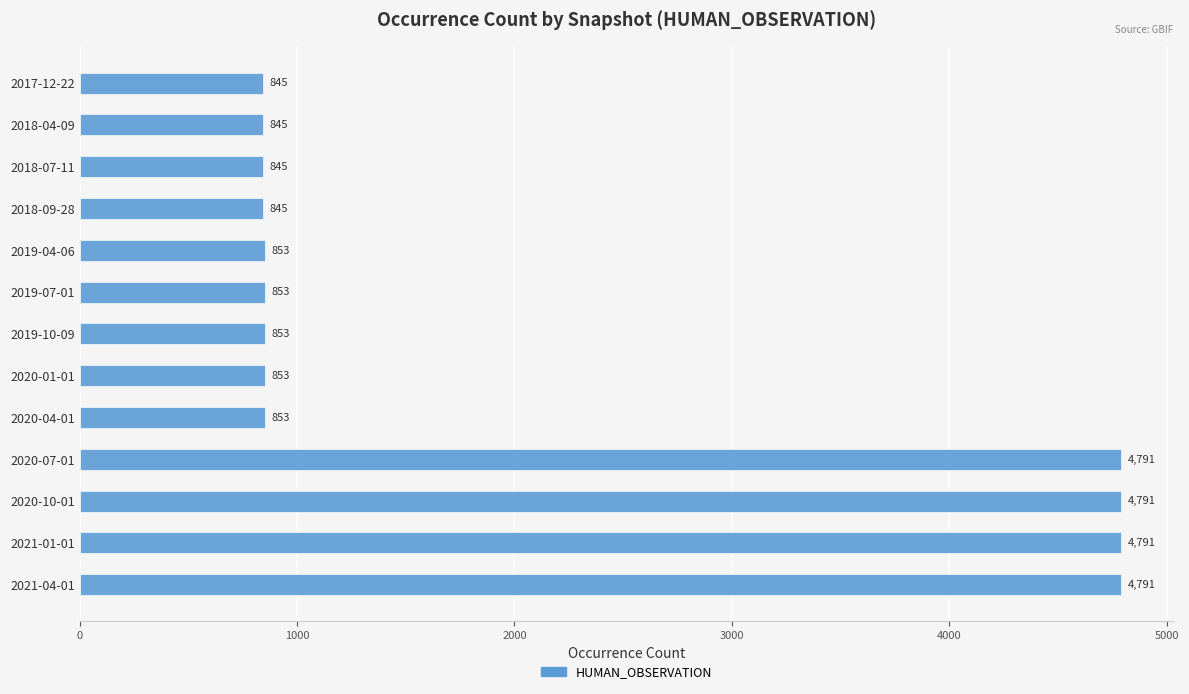

What is the label of the 1st bar from the bottom?

2021-04-01